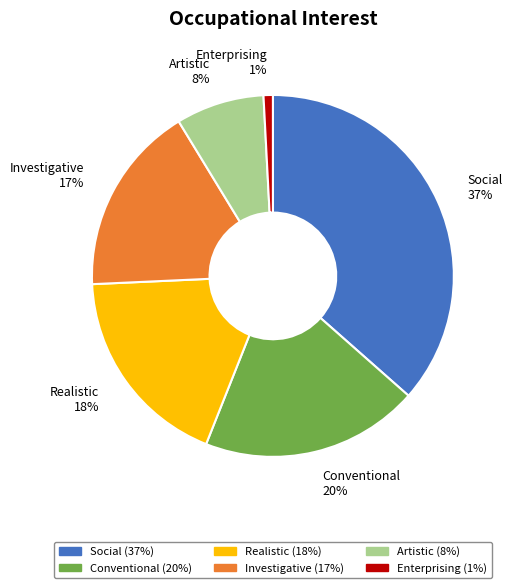

Which slice is the largest?

Social